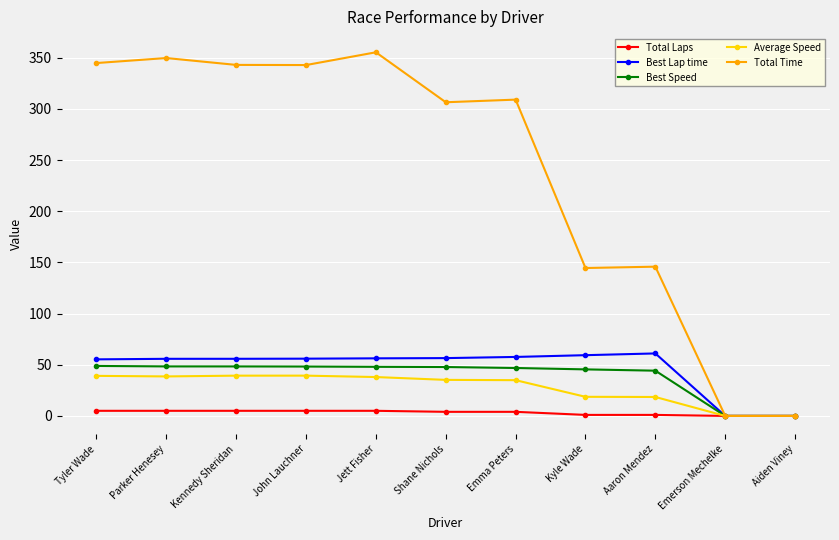

At Aaron Mendez, list the series in order from smallest to largest.

Total Laps, Average Speed, Best Speed, Best Lap time, Total Time